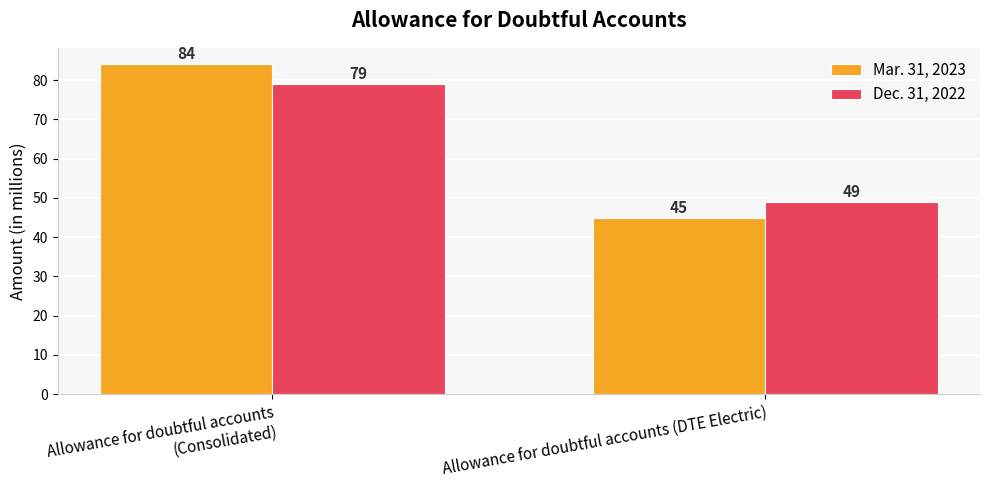

How many Dec. 31, 2022 values are between 49 and 79?

2